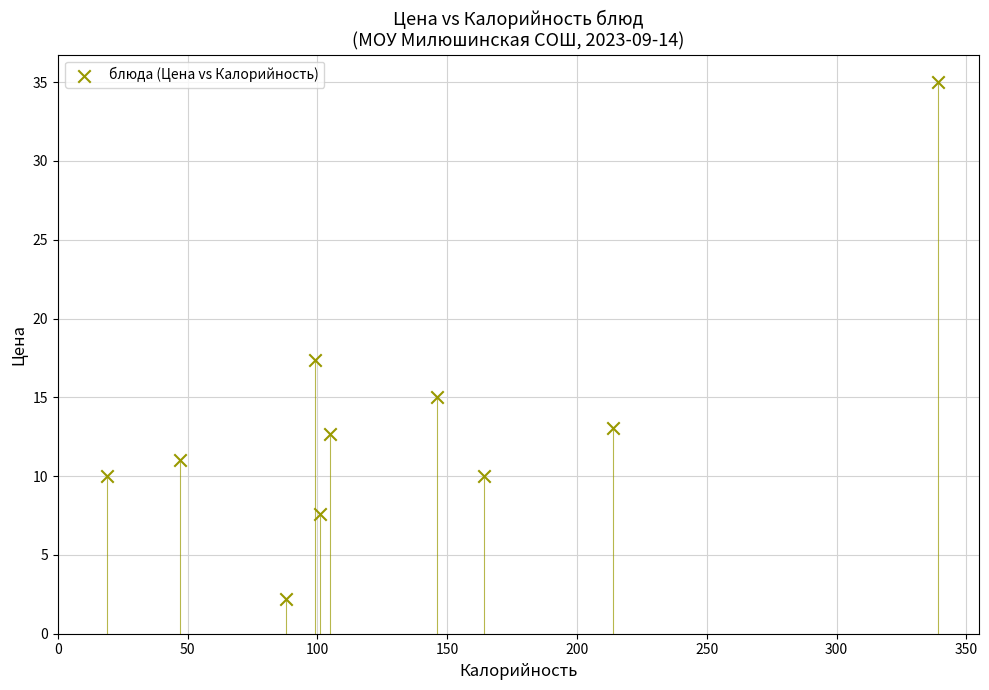

What is the average X value?

132.2